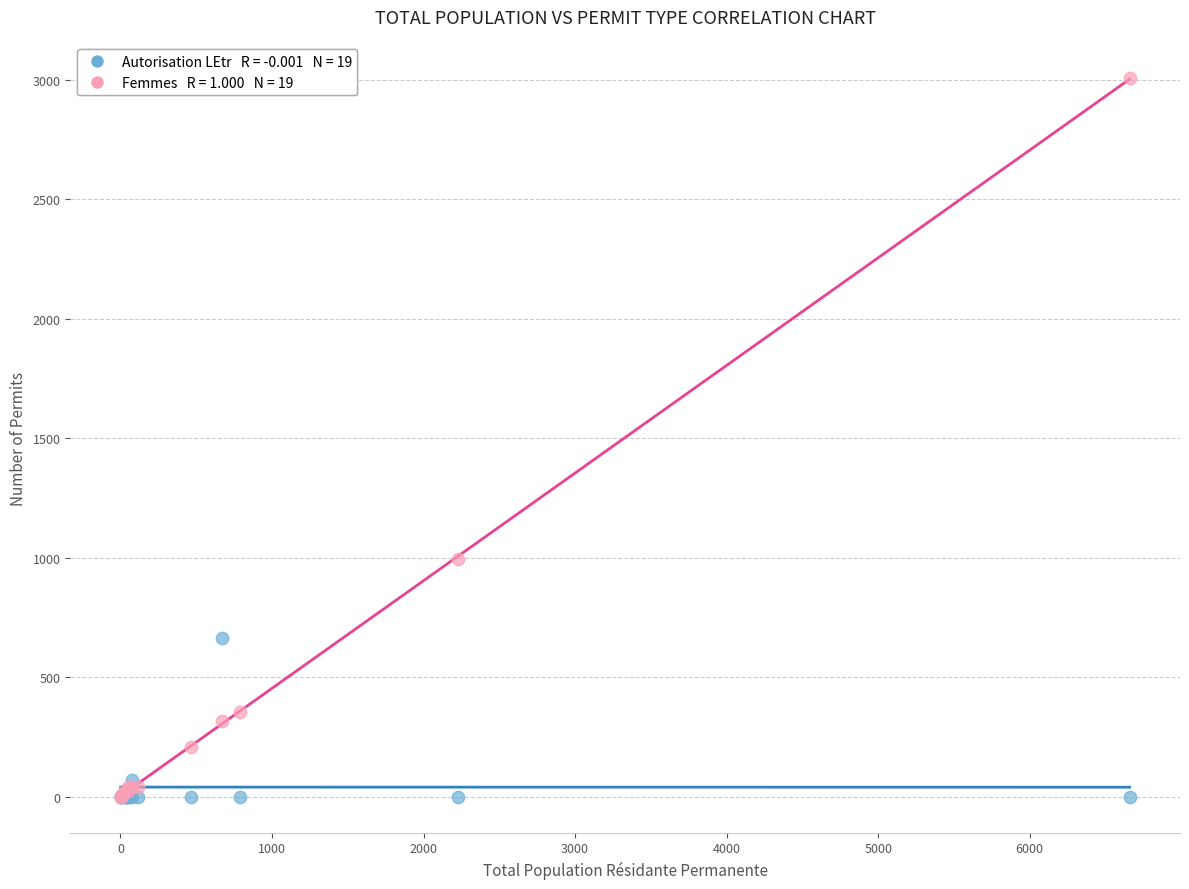

Across all series, what Y value is closest to 1503?

995